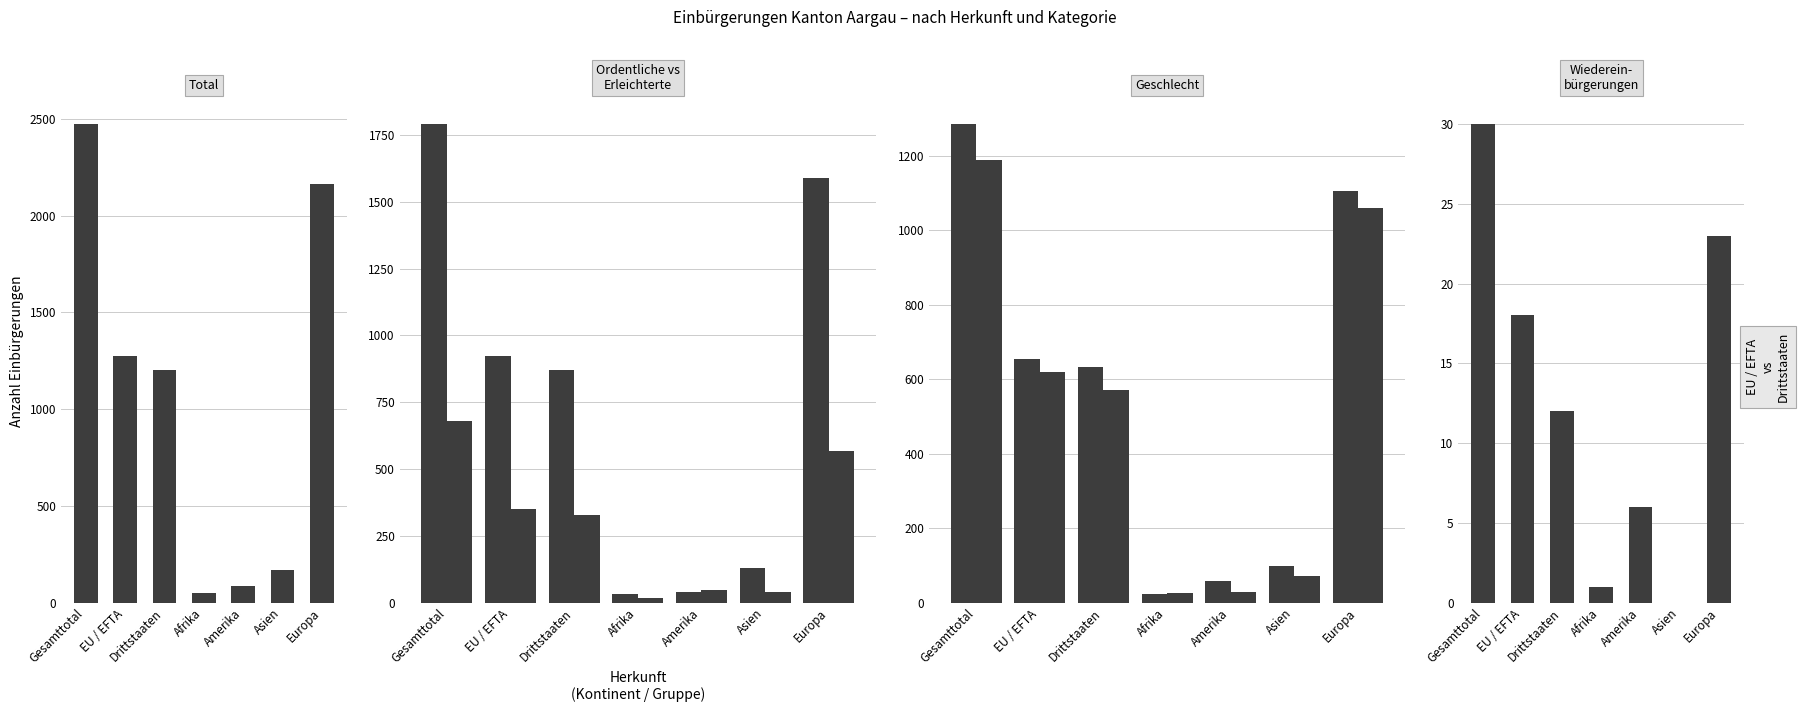

What is the spread (max minus min) of values at Gesamttotal?

2444